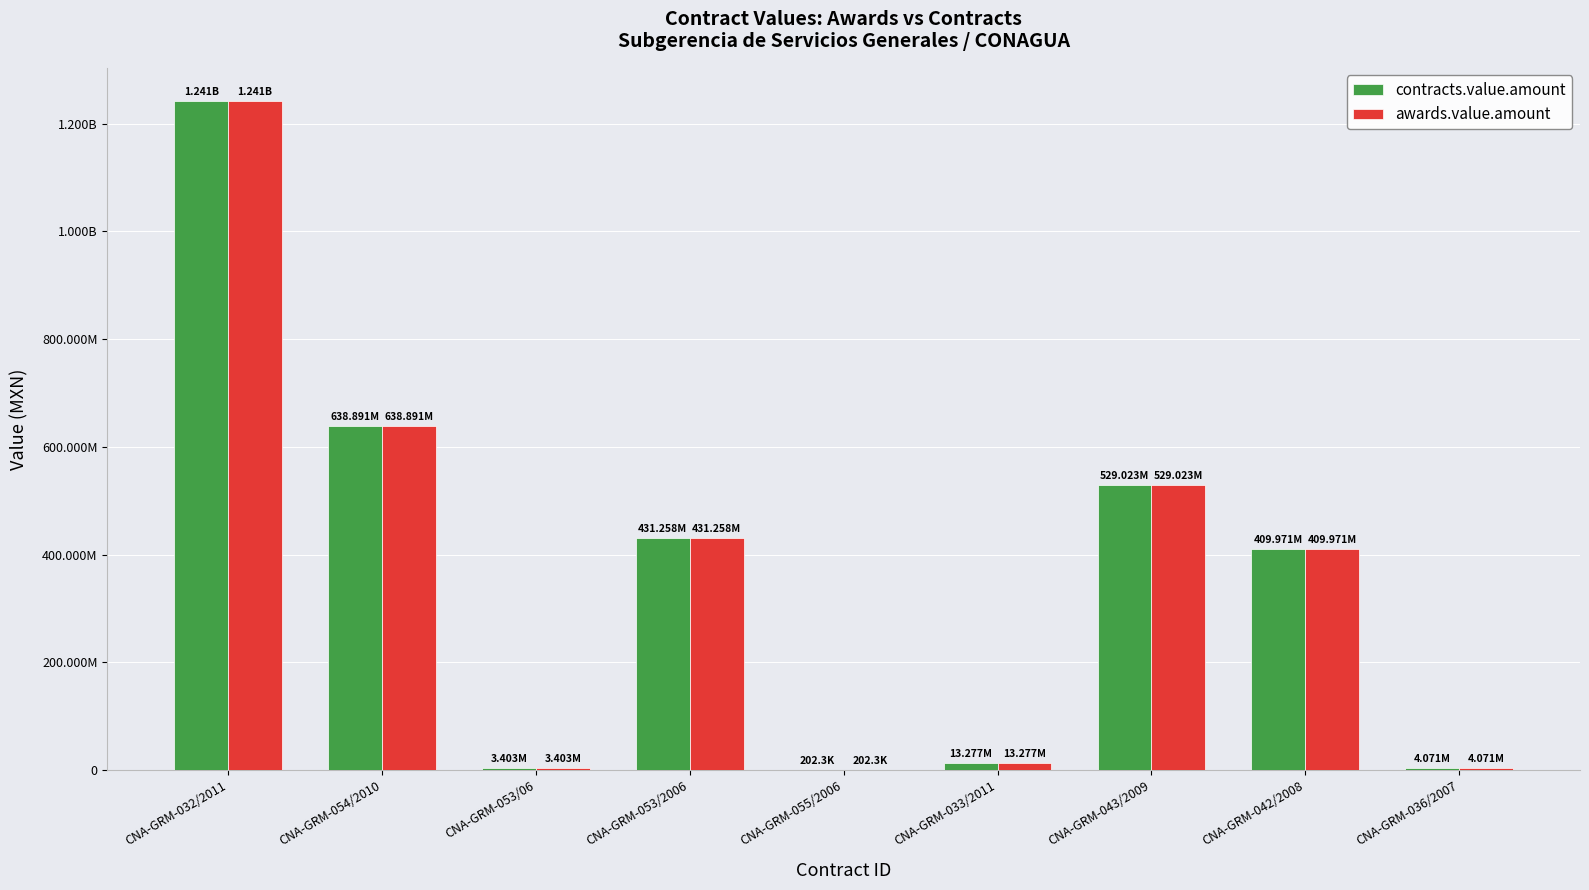

At which label does awards.value.amount reach its minimum?

CNA-GRM-055/2006